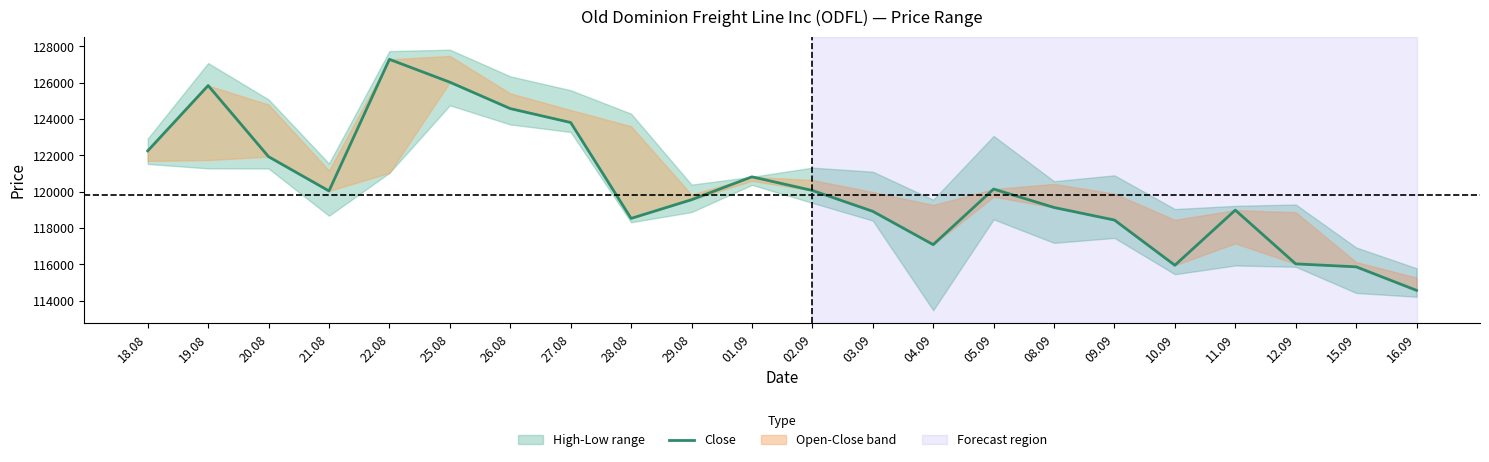

True or false: the data shows 46097 at 22.08.

False